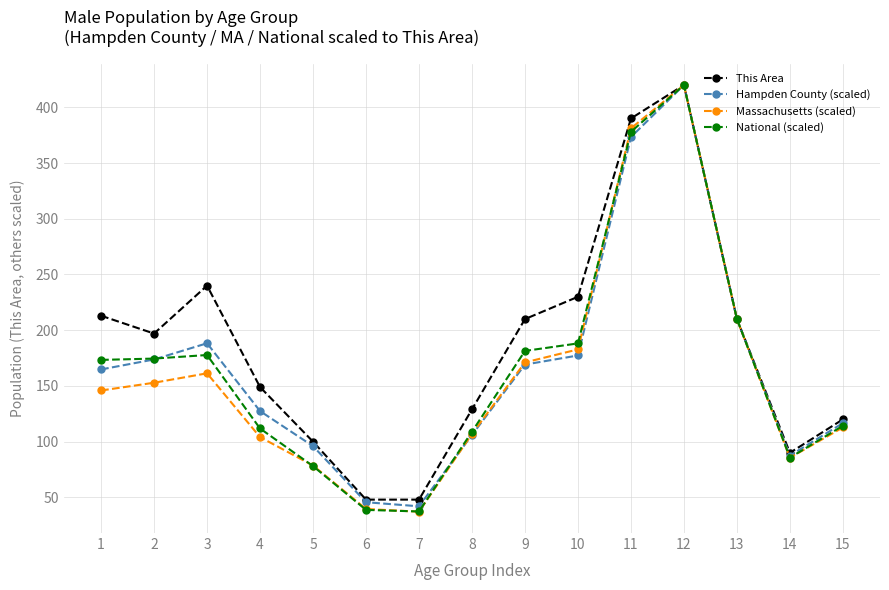

Which category has the highest value in the Massachusetts (scaled) series?

12